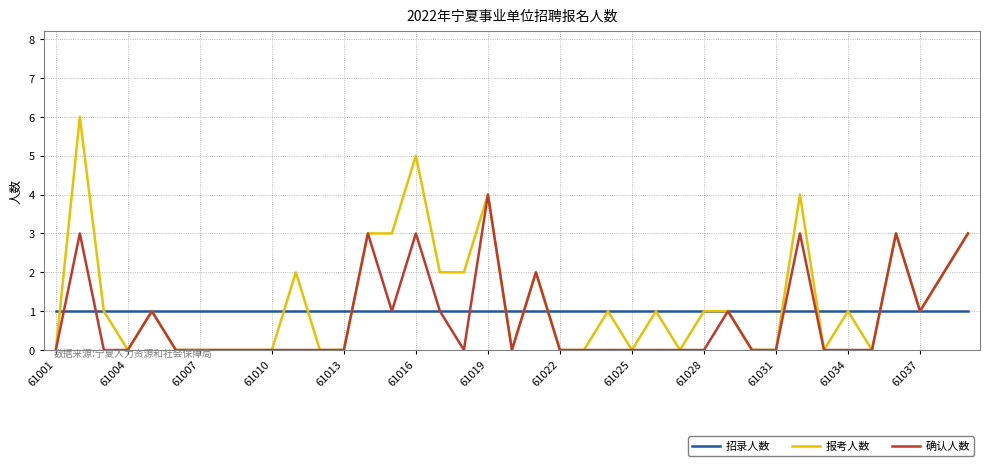

Rank the series by their average value, from highest to lowest.

报考人数, 招录人数, 确认人数